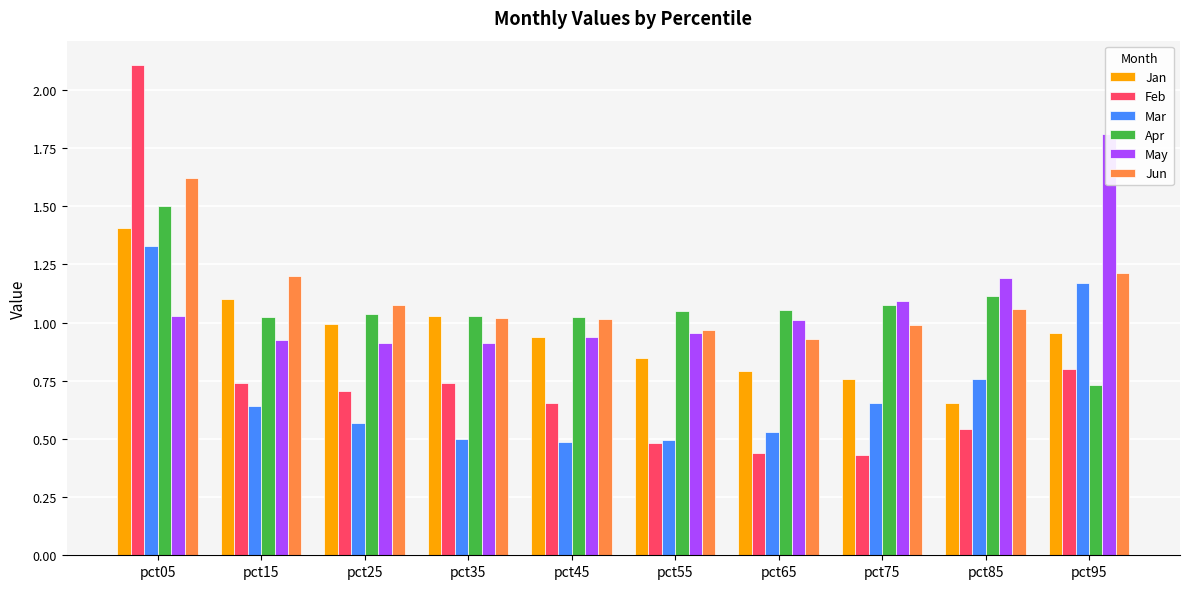

What is the minimum value shown in the chart?

0.4